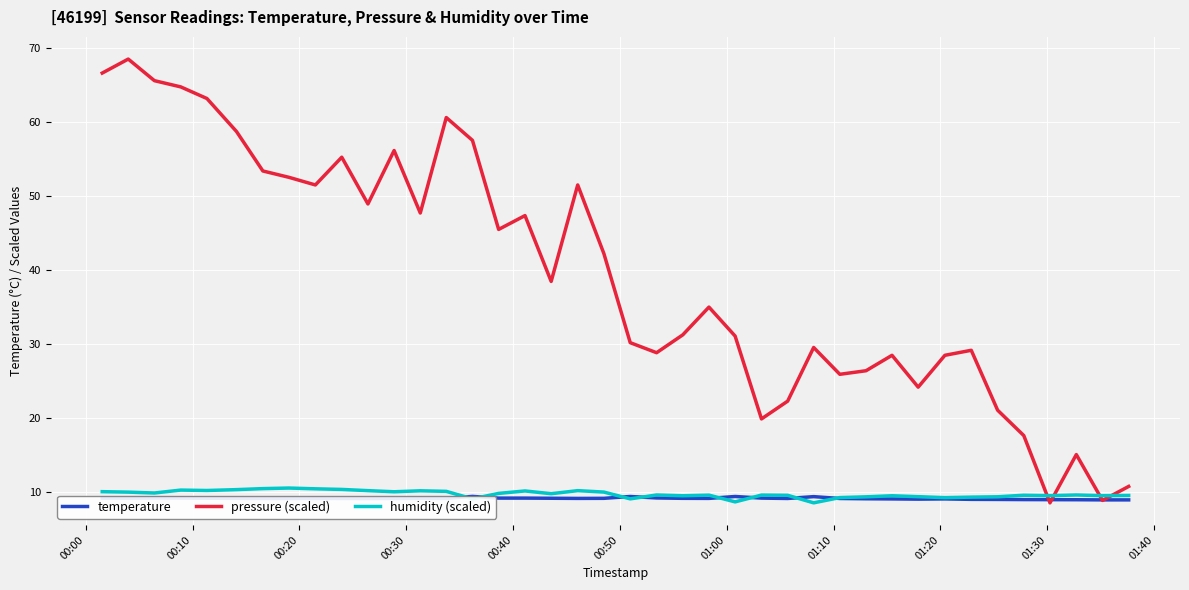

Which series has the largest range (max minus min)?

pressure (scaled)